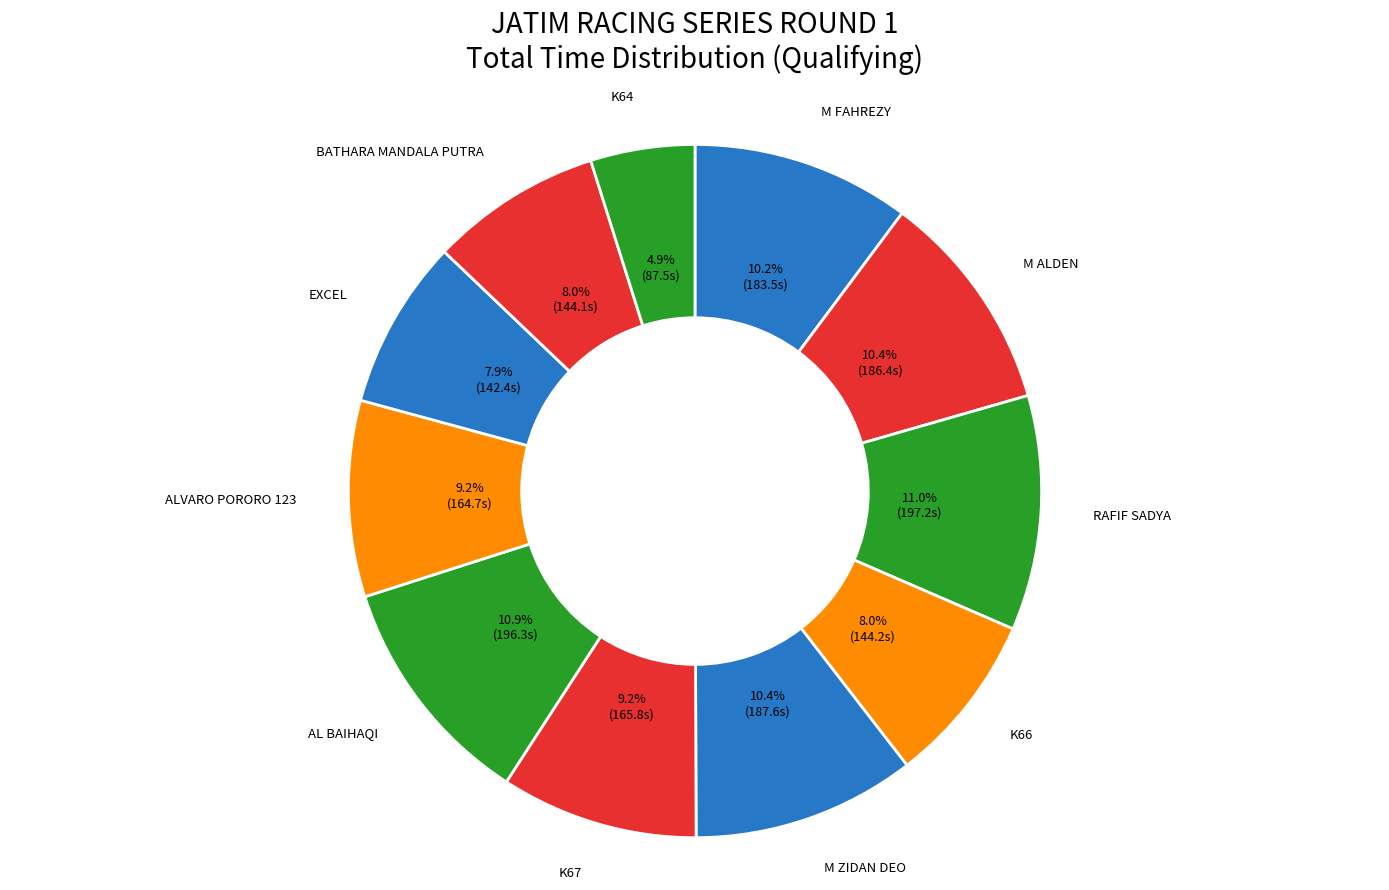

Which category has the biggest portion of the pie?

RAFIF SADYA